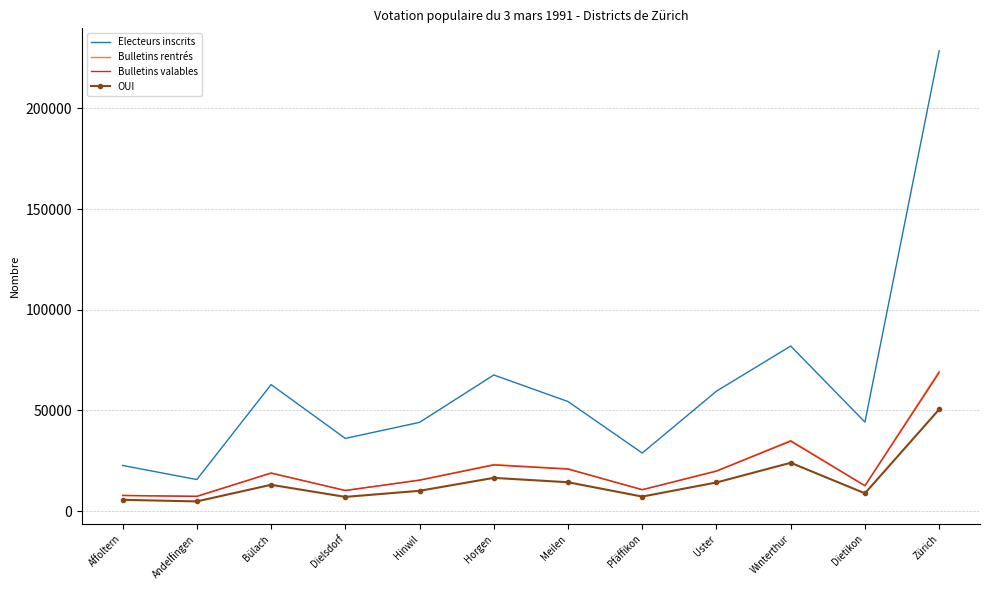

The Bulletins valables series shows 19859 at Uster. True or false?

True